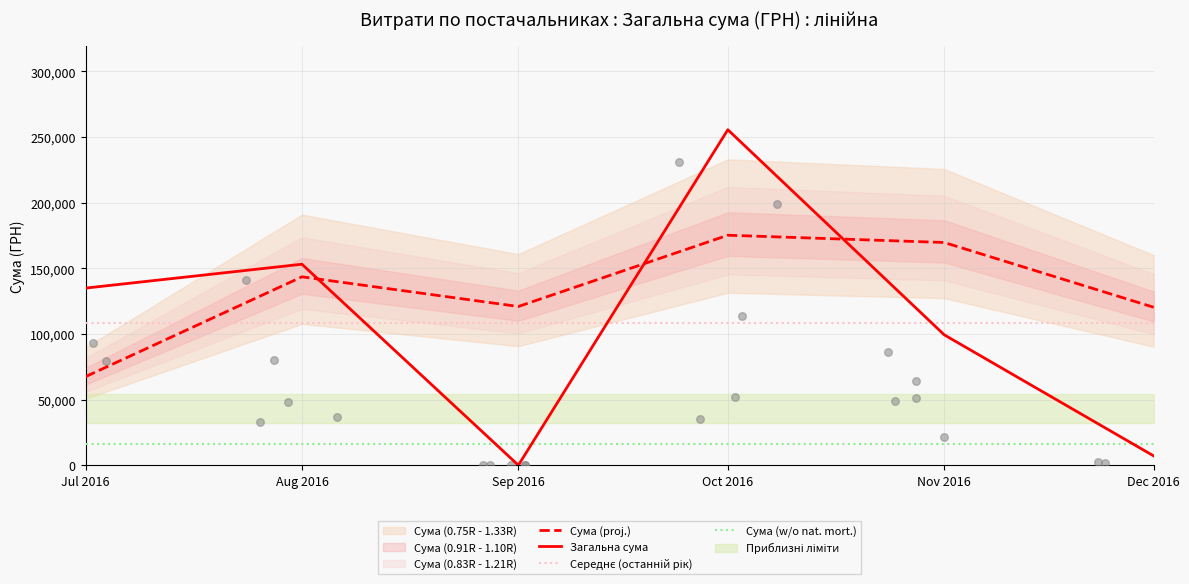

The value of Загальна сума at Nov 2016 is 178560.2. True or false?

False